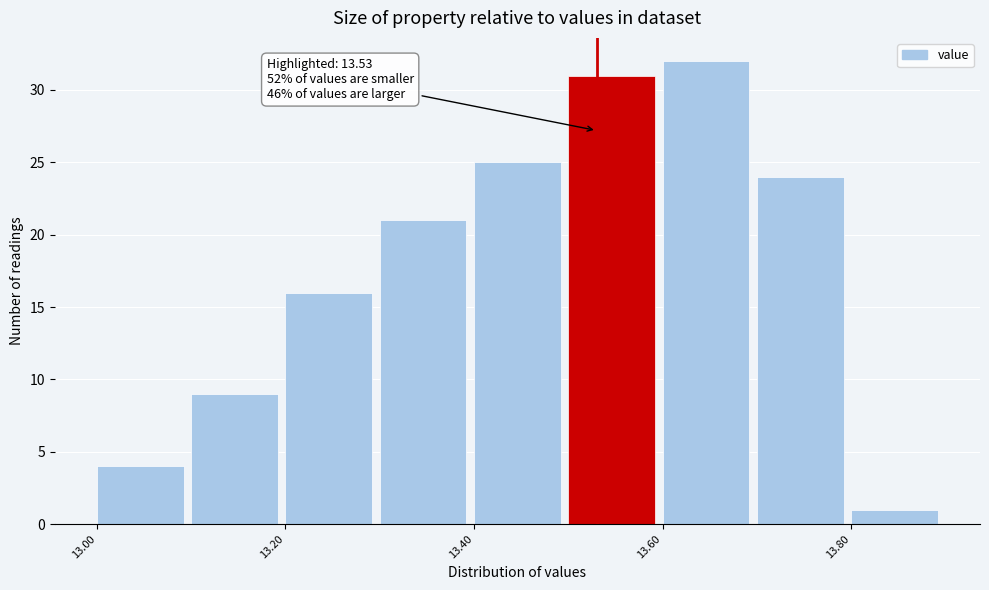

Over which range of the x-axis is the bar tallest?

13.6 to 13.7